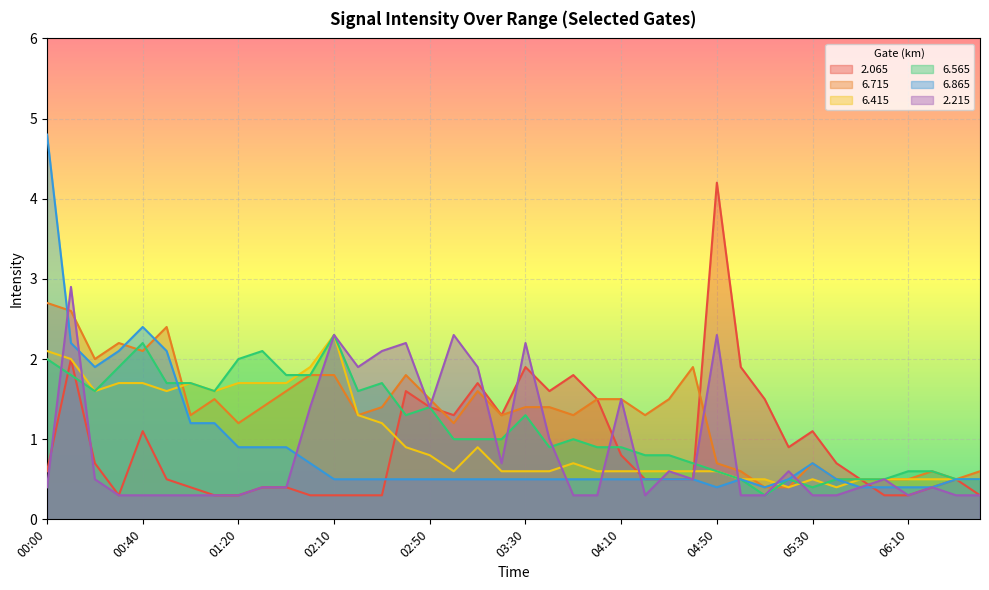

Which series changed the most between 00:40 and 02:00?

  6.865